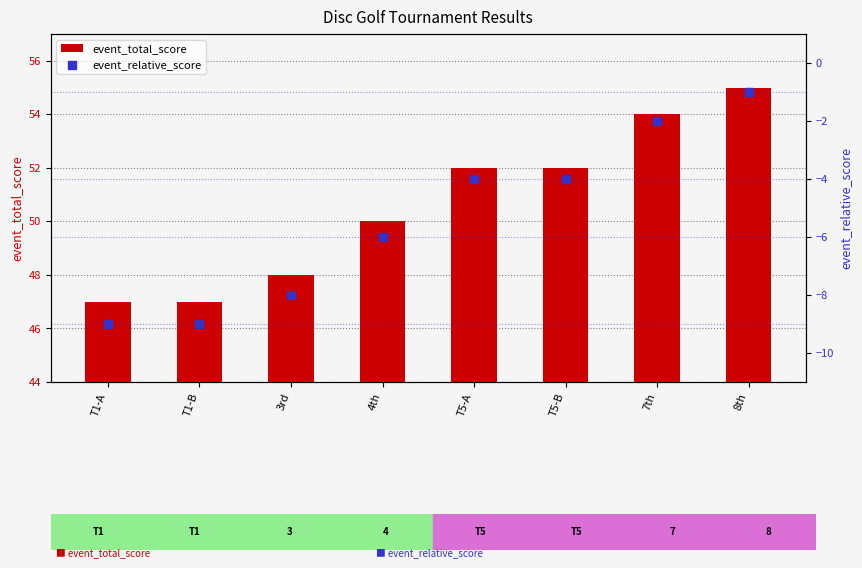

Which series has the largest total across all categories?

event_total_score